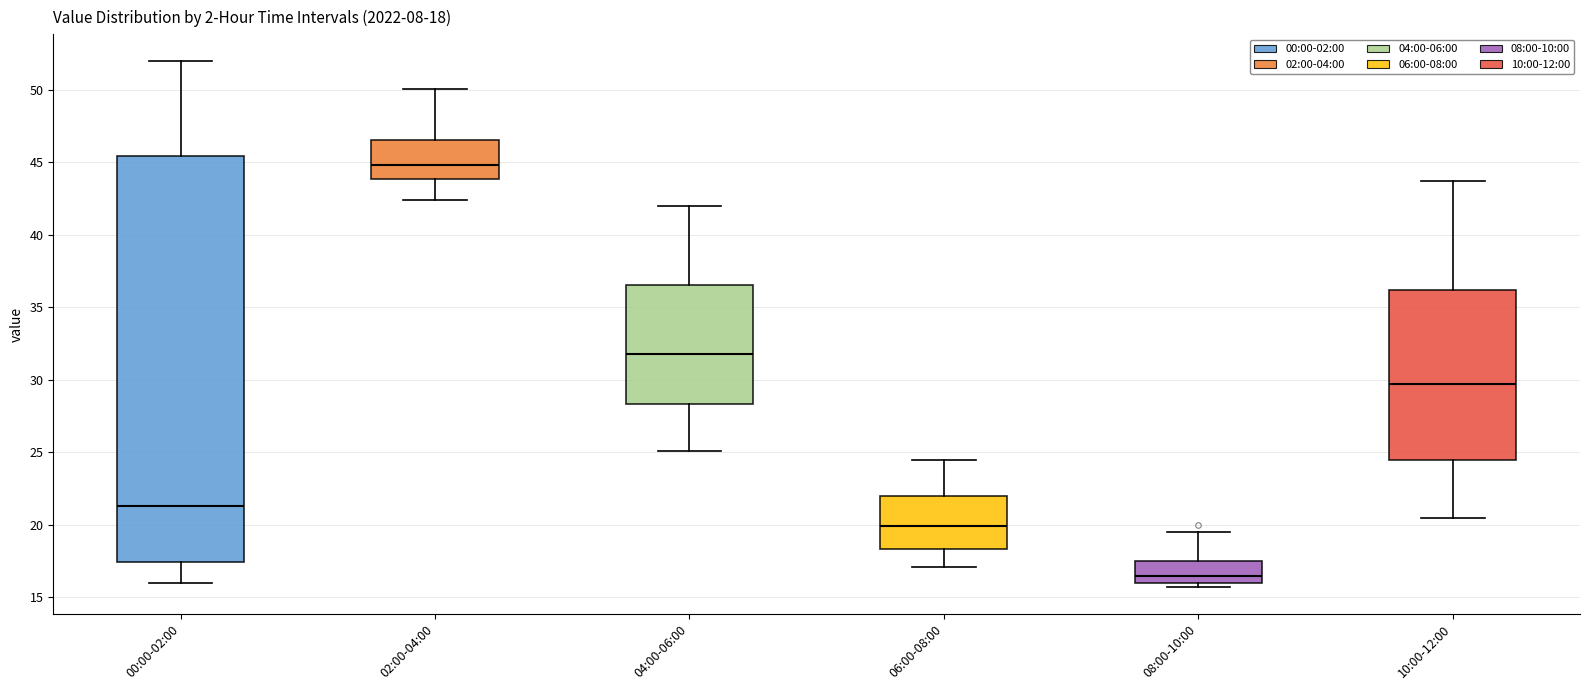

Comparing the boxes themselves (not the whiskers), which one is the tallest?

00:00-02:00